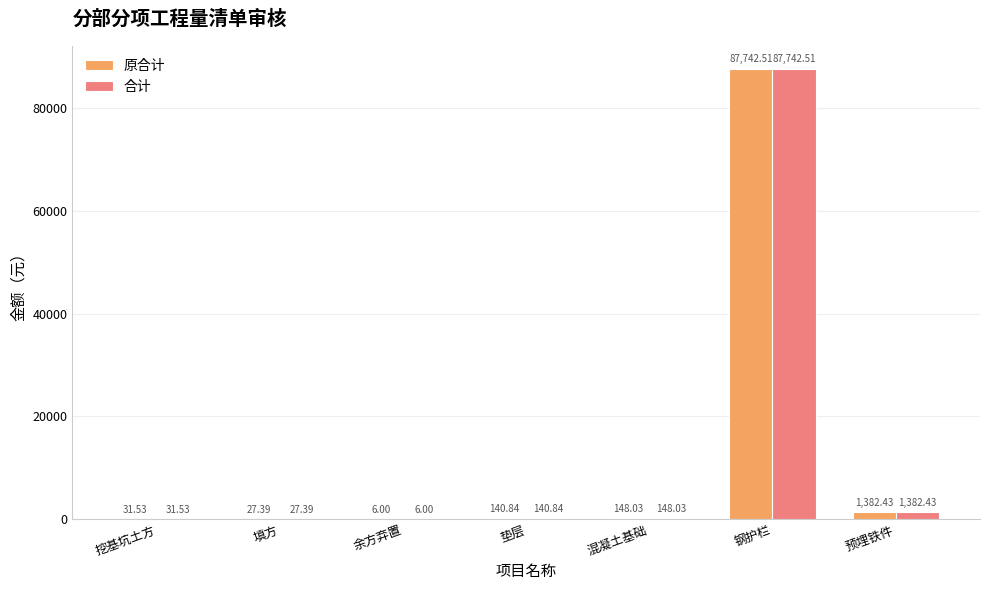

At which category does the chart reach its peak across all series?

钢护栏